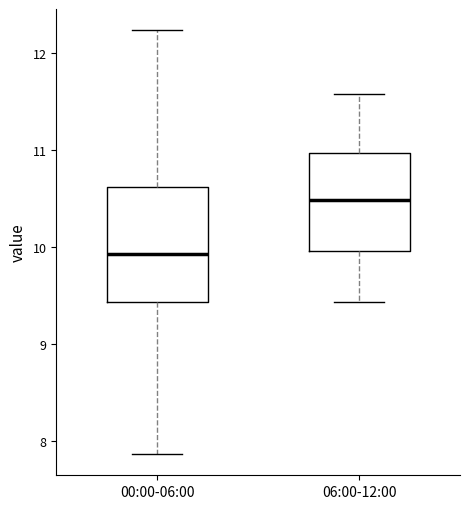

Where does the median line of the box for 00:00-06:00 sit on the y-axis? The values are not printed on the chart, so give them approximately, as read against the axis.

9.9